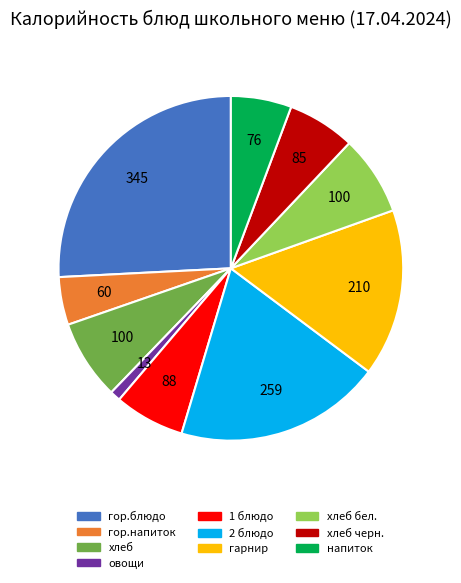

Does хлеб черн. represent more than half of the total?

No